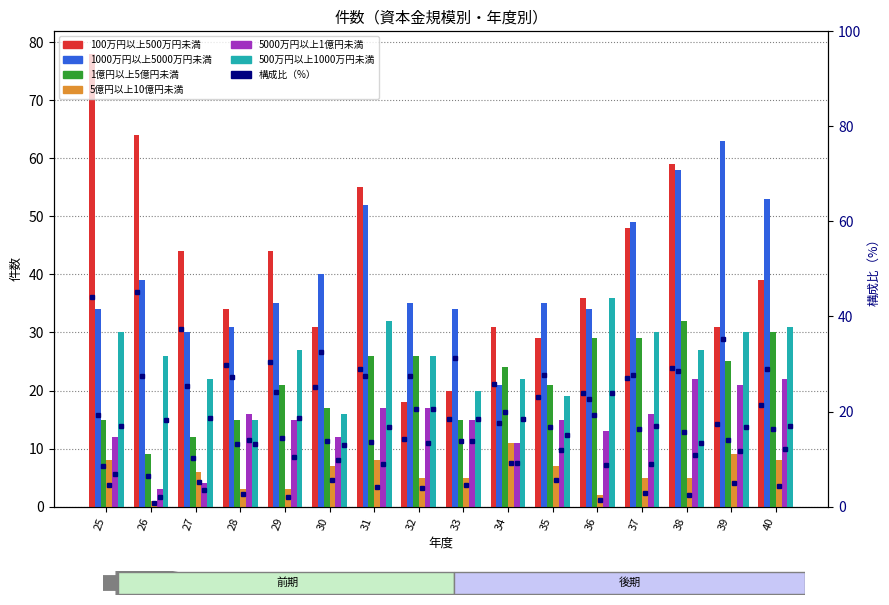

Between 32 and 33, which series saw the biggest shift?

1億円以上5億円未満